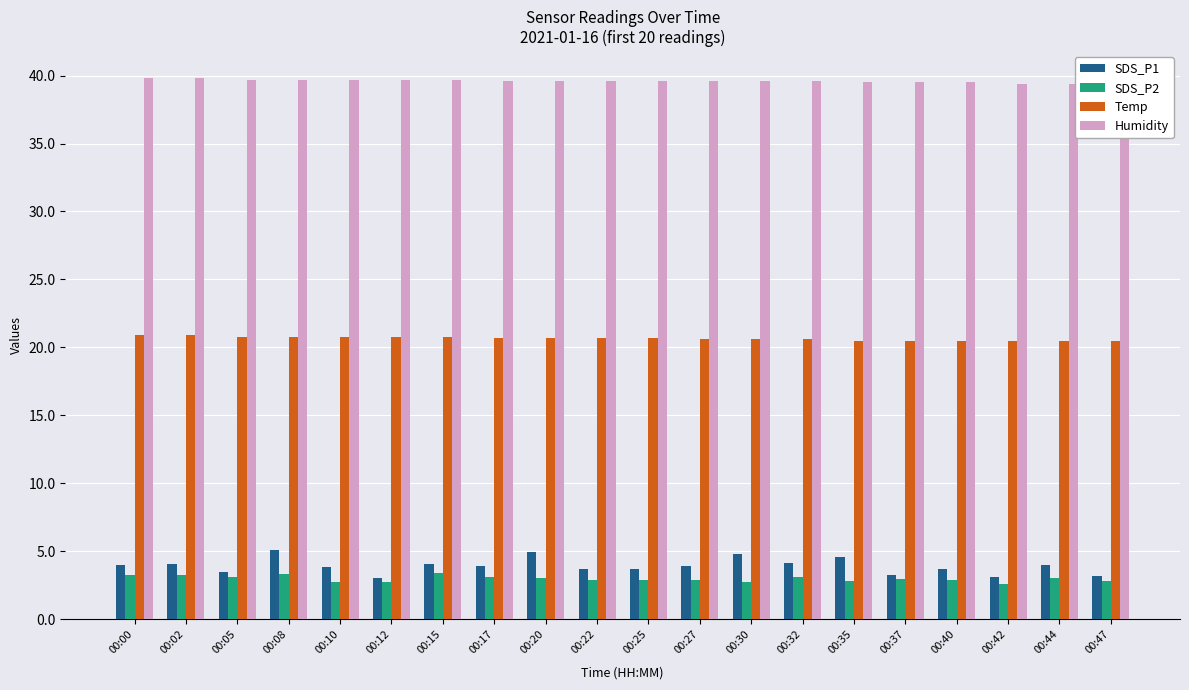

What is the spread (max minus min) of values at 00:12?

37.0